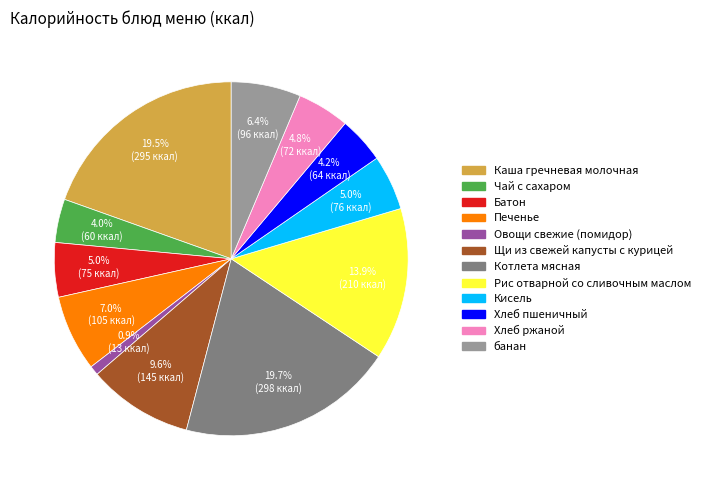

The Кисель slice represents 5% of the pie. True or false?

True